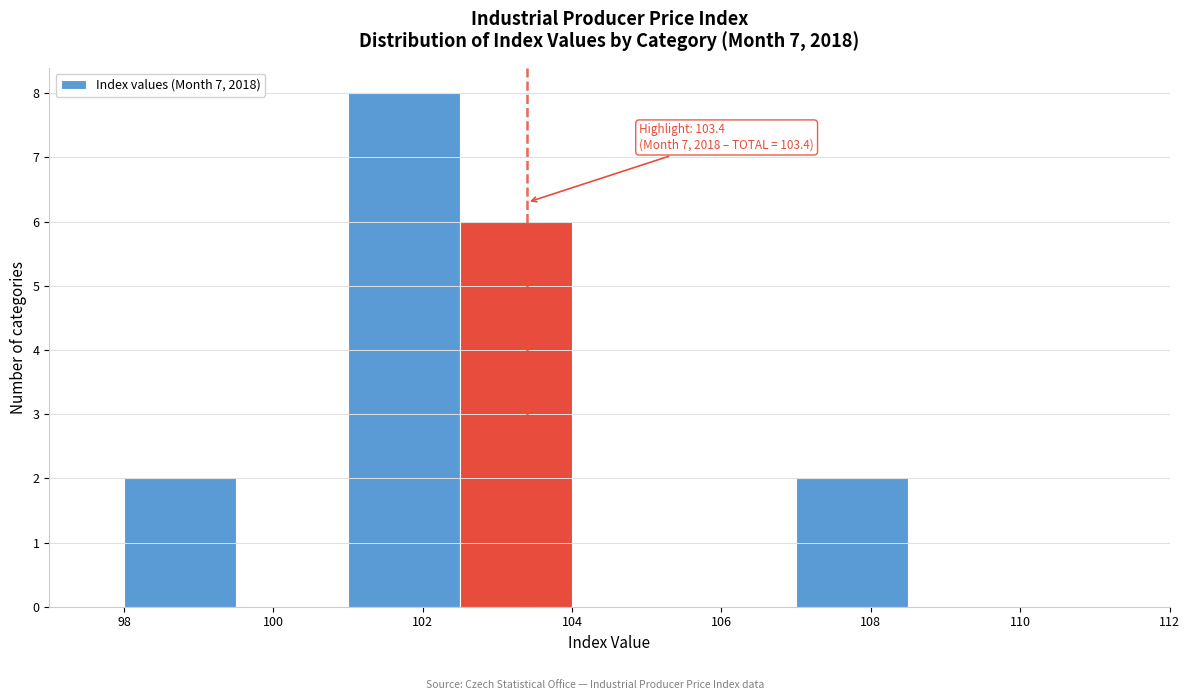

Over which range of the x-axis is the bar tallest?

101.0 to 102.5